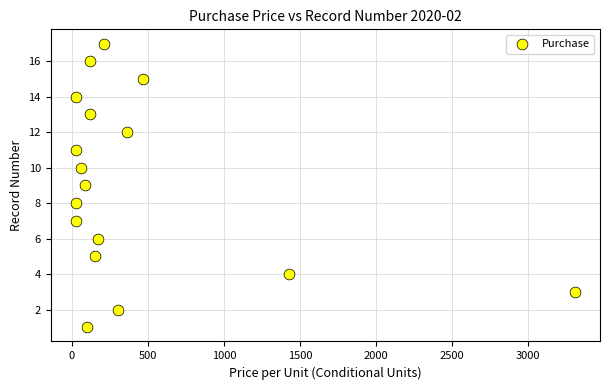

What is the range of Y values (max minus min)?

16